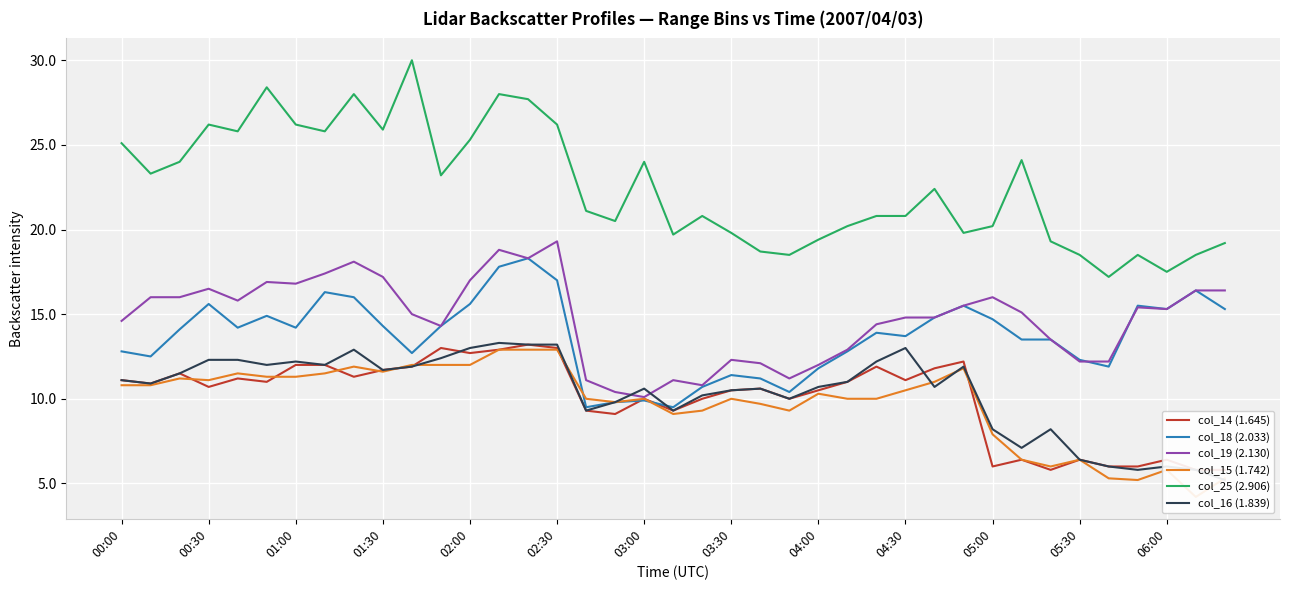

True or false: col_25 (2.906) has a value of 20.2 at 05:00.

True